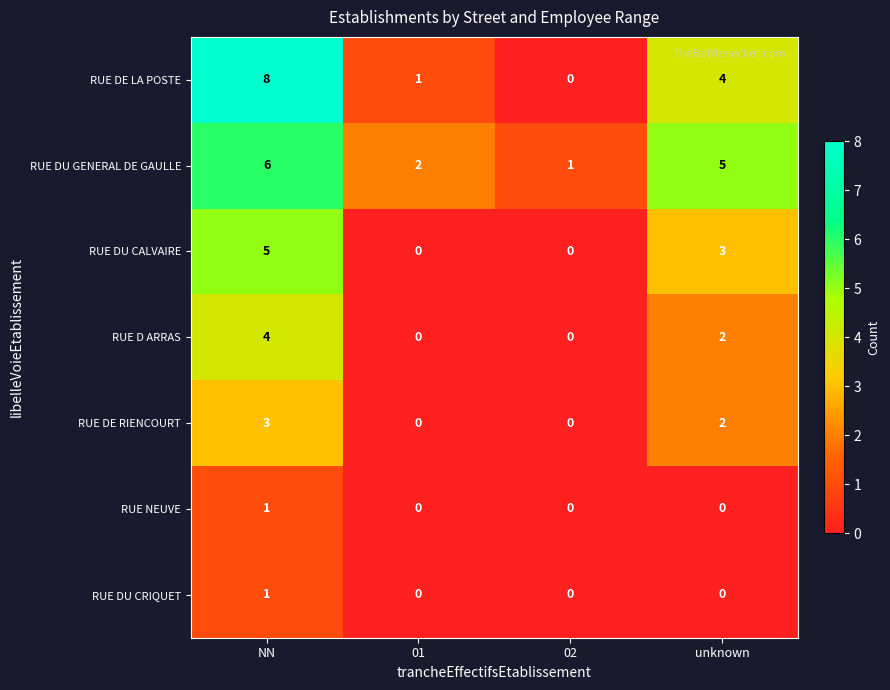

What is the difference between the highest and lowest values at 02?

1